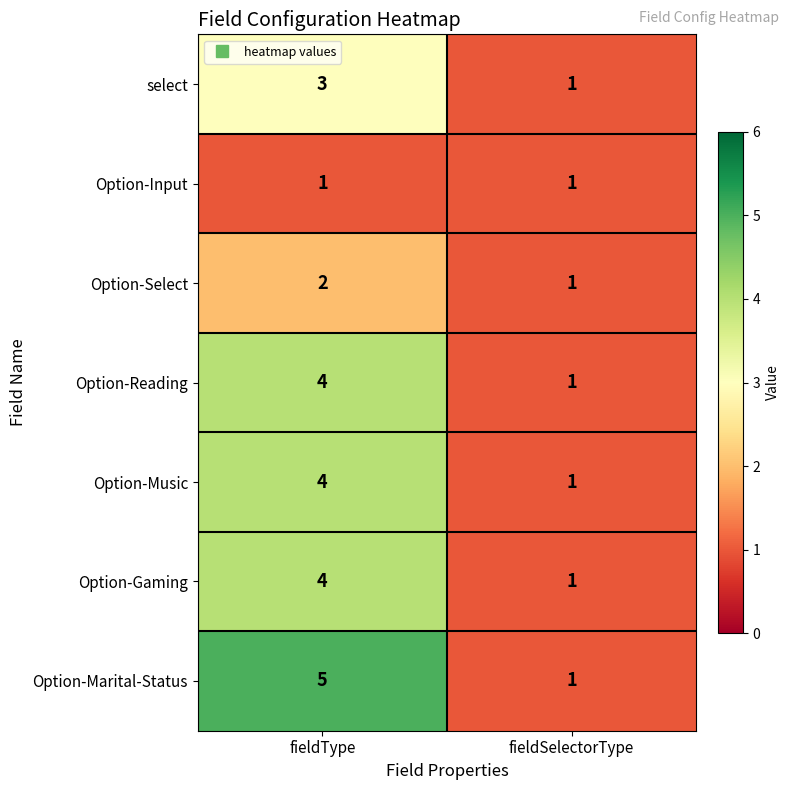

Count the number of categories in the chart.

2